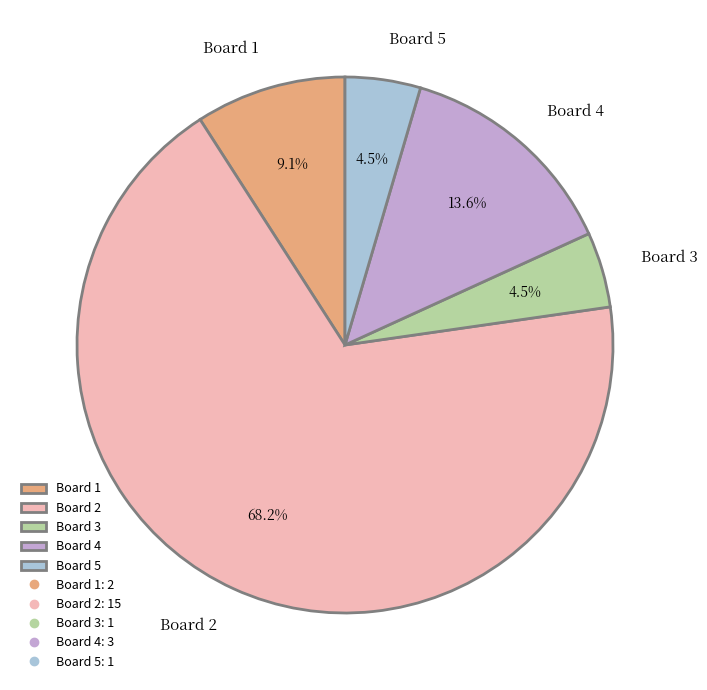

What is the ratio of the value at Board 4 to the value at Board 1?

1.5